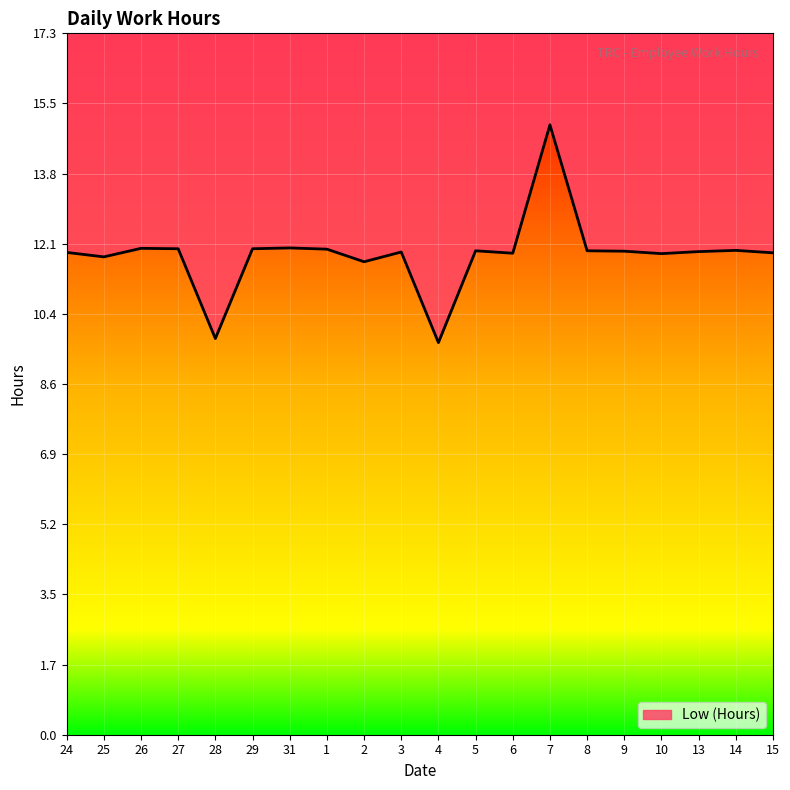

What is the sum of all values?

236.5